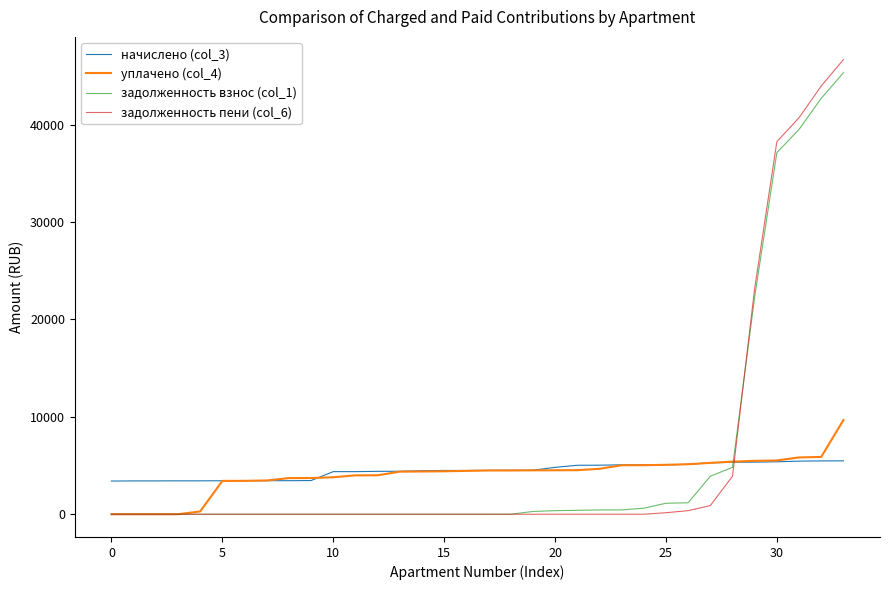

Which series has the largest range (max minus min)?

задолженность пени (col_6)